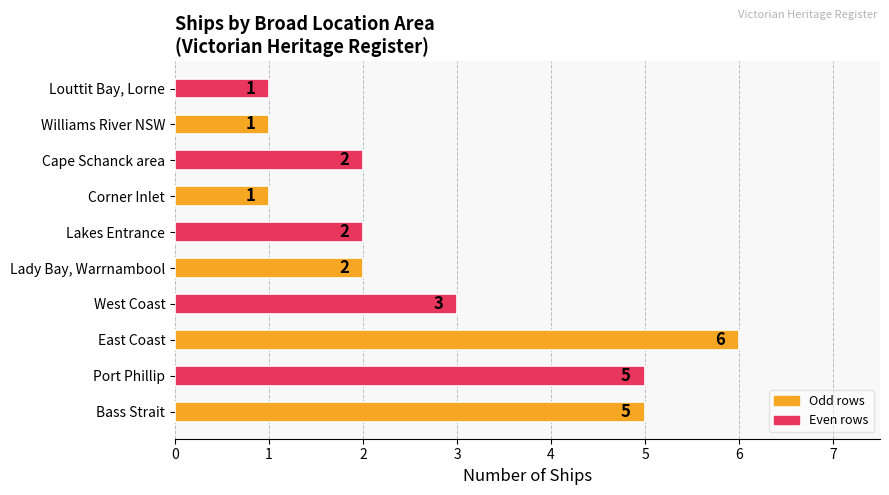

What is the difference between the second highest and minimum values?

4